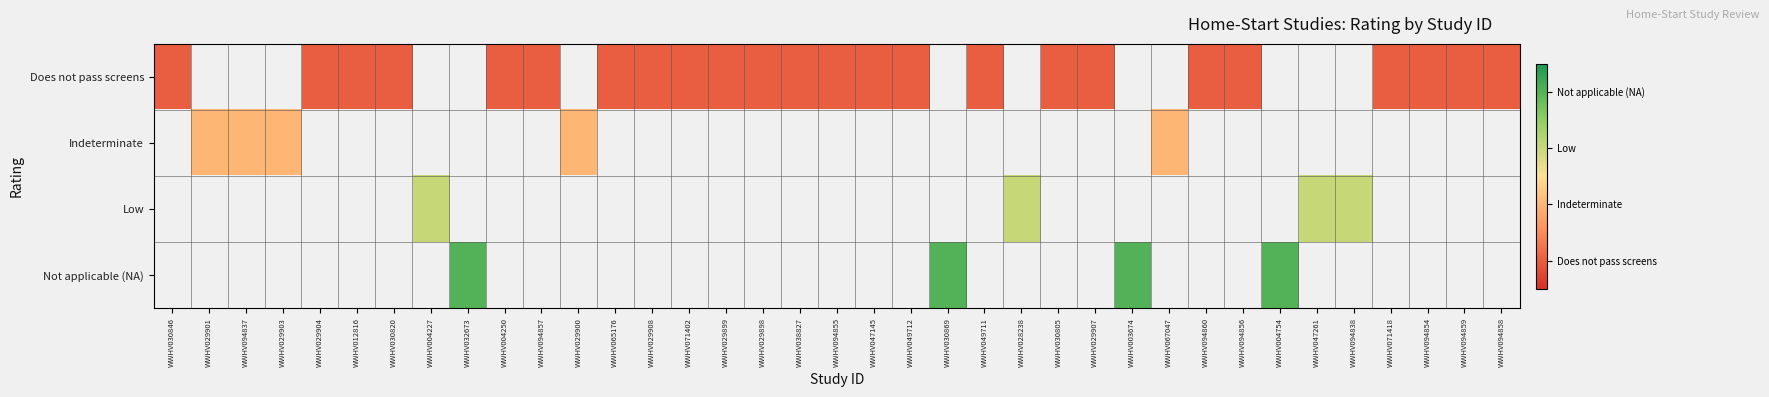

Rank the series by their maximum value, from lowest to highest.

Does not pass screens, Indeterminate, Low, Not applicable (NA)